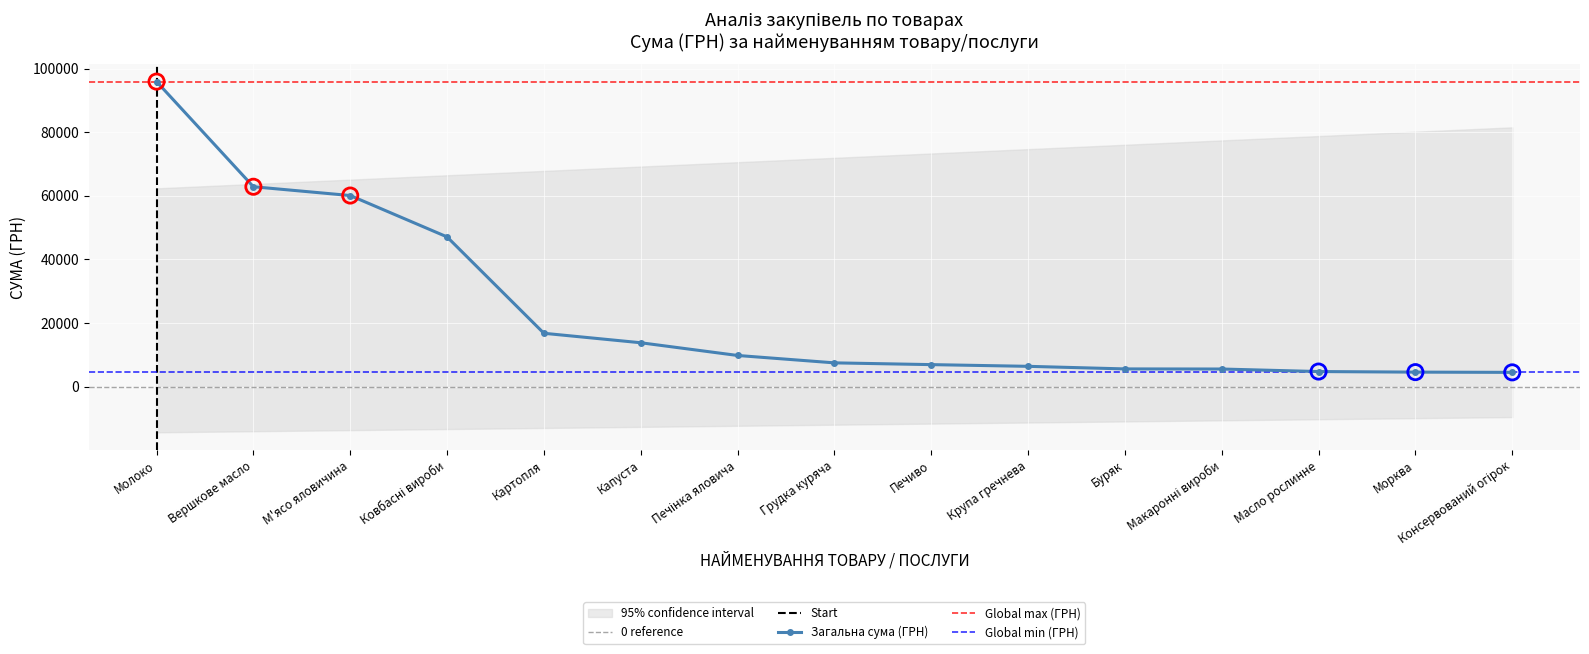

What is the ratio of the value at Капуста to the value at Консервований огірок?

3.1